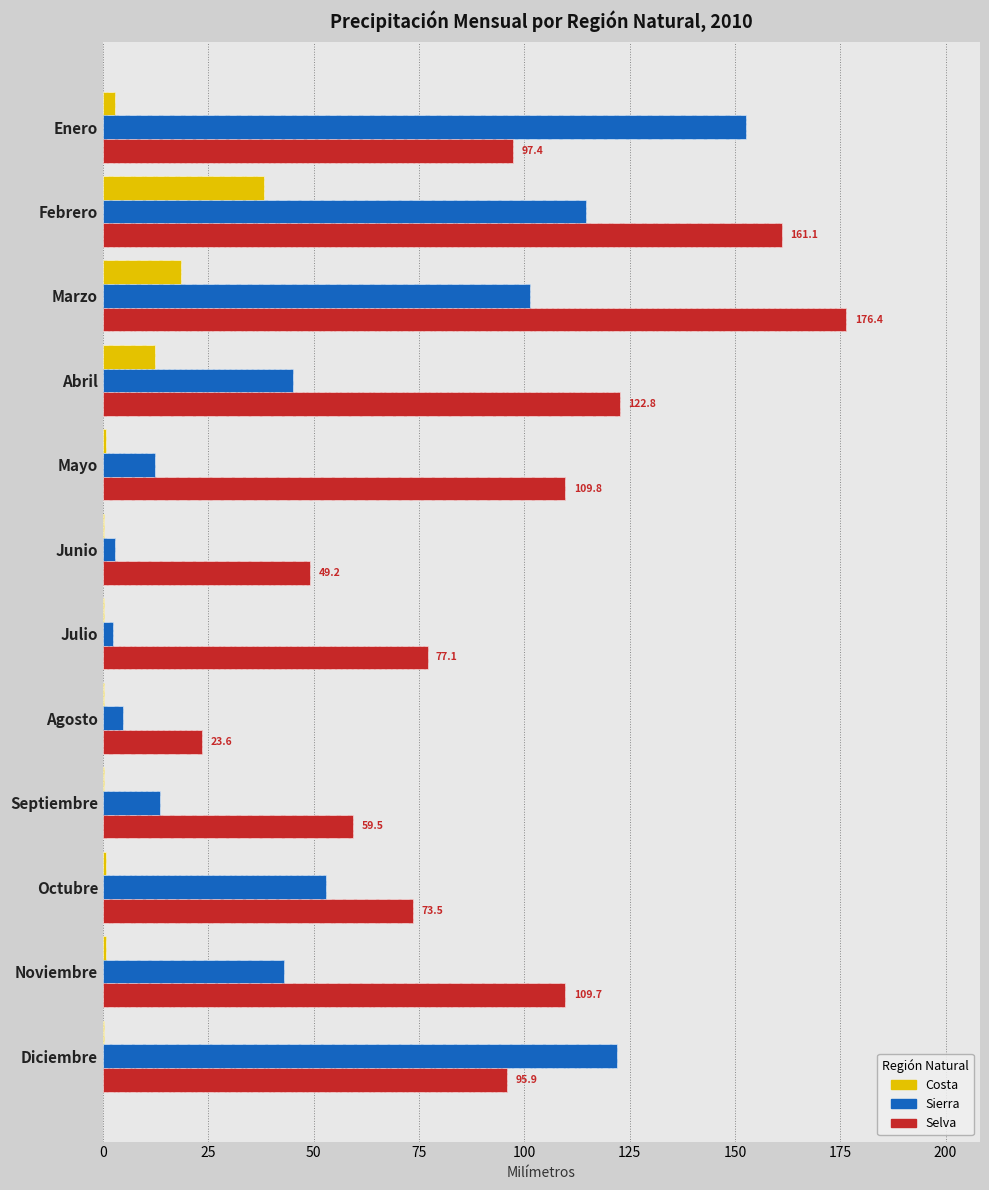

How many bars are there in total?

36